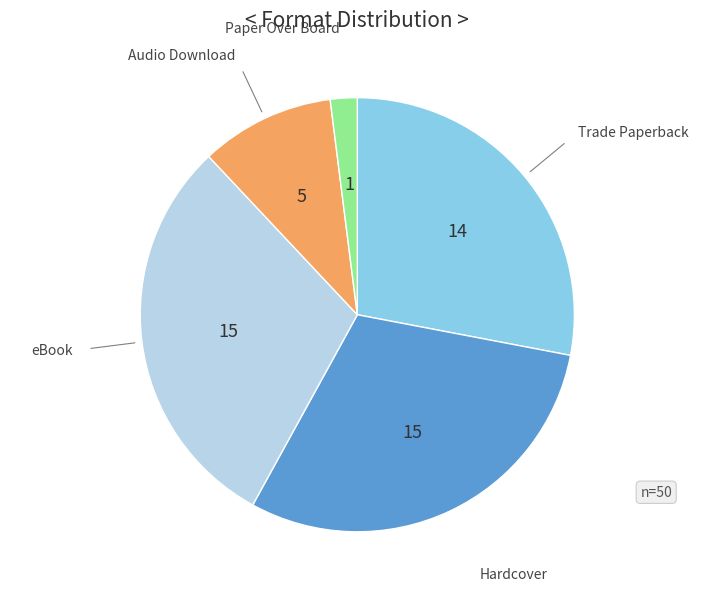

Is there any slice that represents more than half of the pie?

No